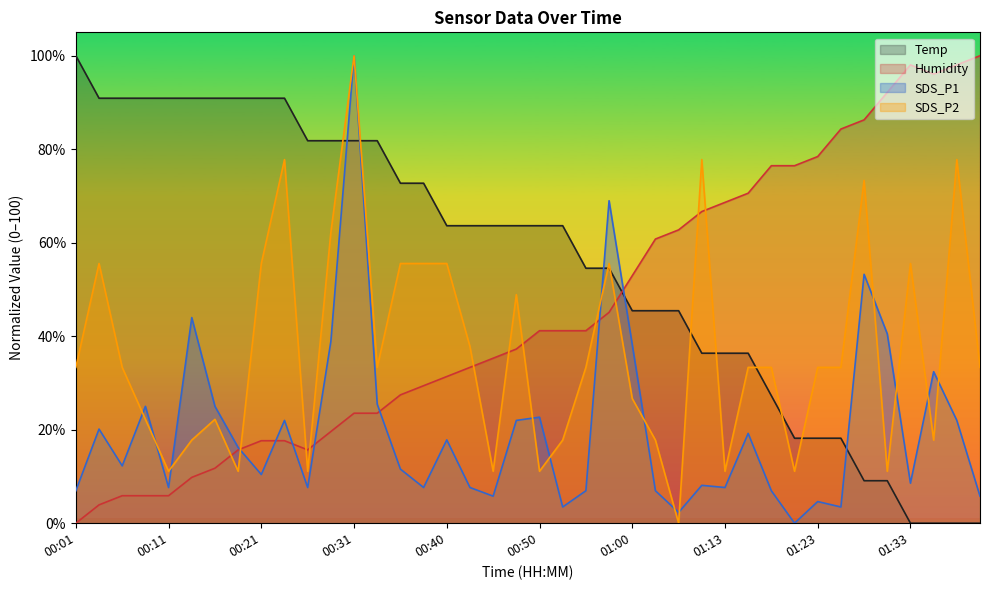

Which category has the highest value in the Humidity series?

01:40